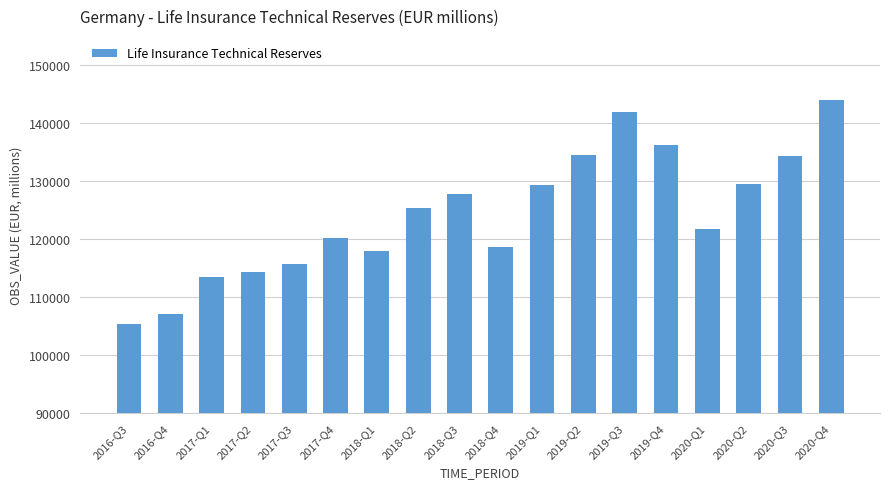

Approximately how many times larger is the value at 2017-Q3 compared to 2017-Q1?

1.0